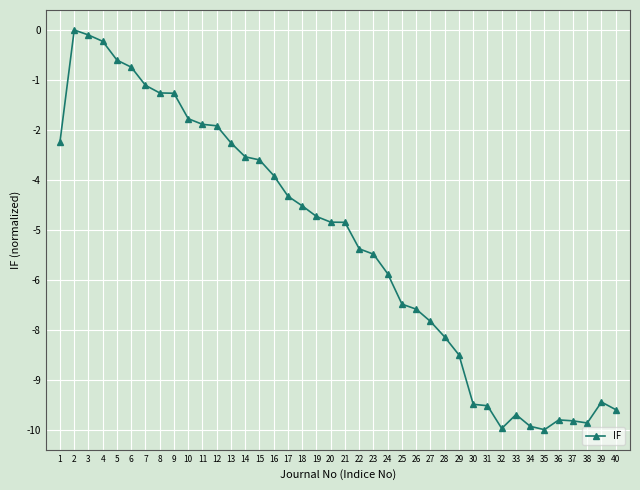

What is the average value?

-5.3